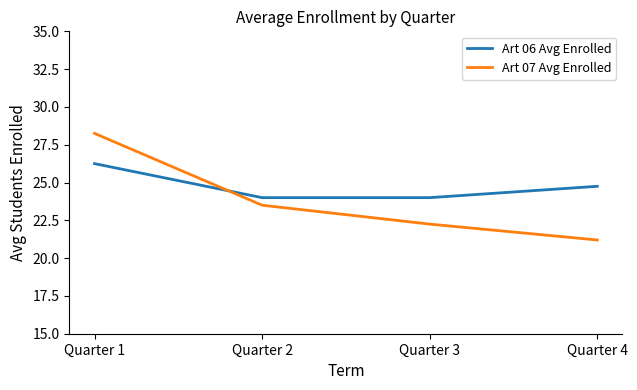

What is the sum of the Art 06 Avg Enrolled values at Quarter 2 and Quarter 4?

48.8